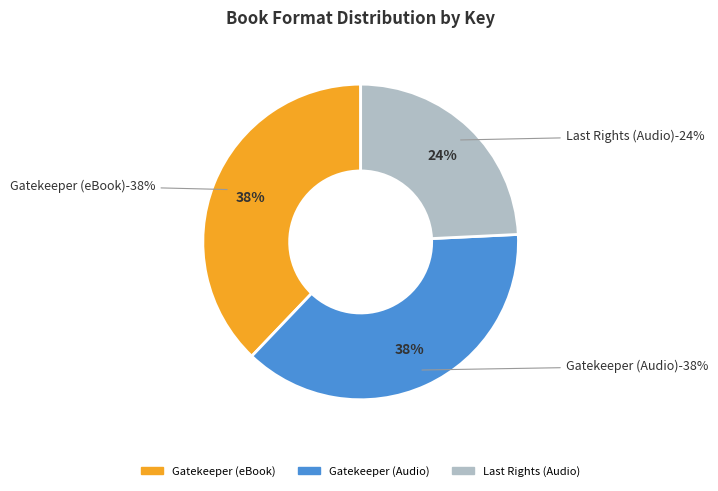

Does Gatekeeper (Audio) account for over 50% of the chart?

No